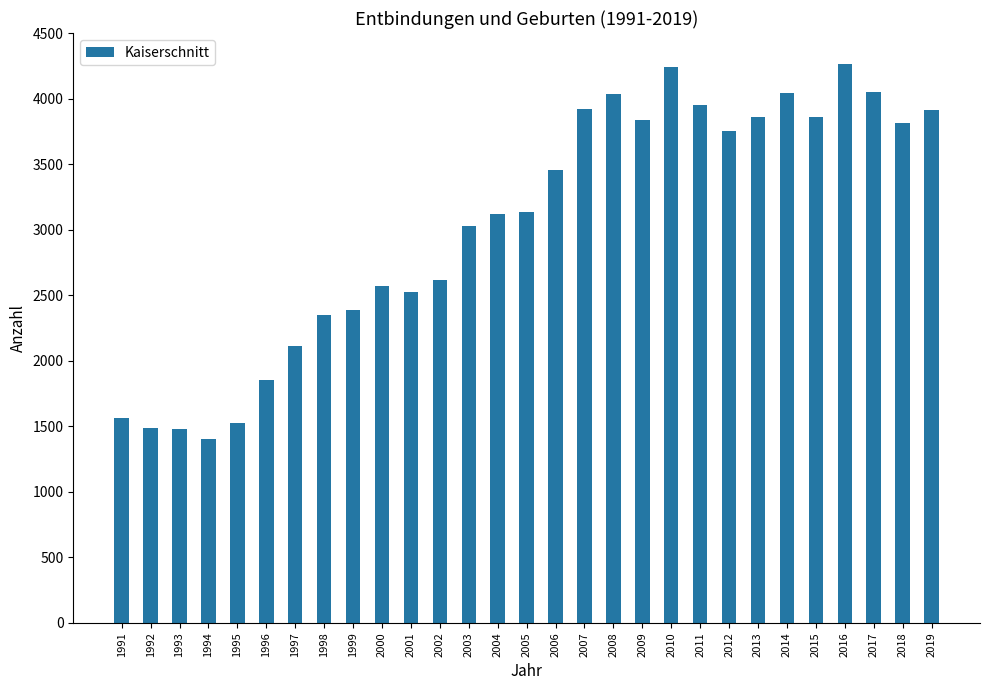

How many bars are there in total?

29